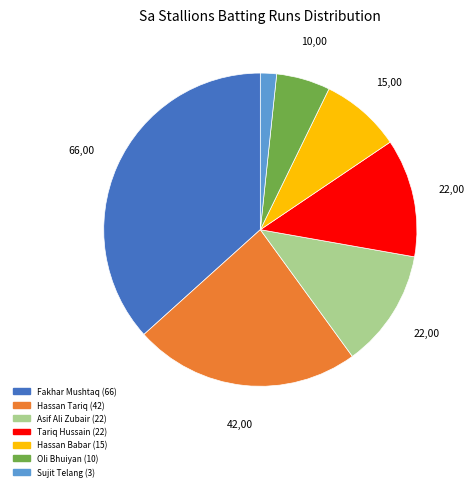

Is there any slice that represents more than half of the pie?

No